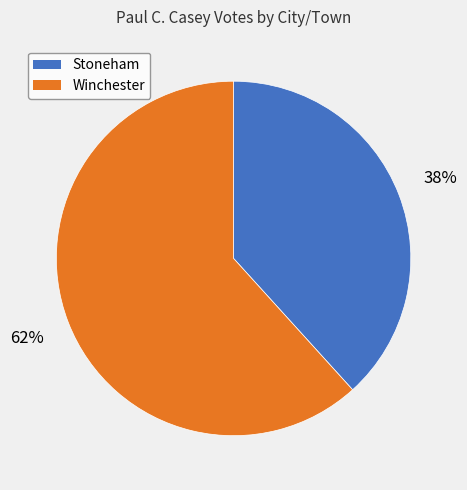

Do Winchester and Stoneham together represent more than half of the pie?

Yes